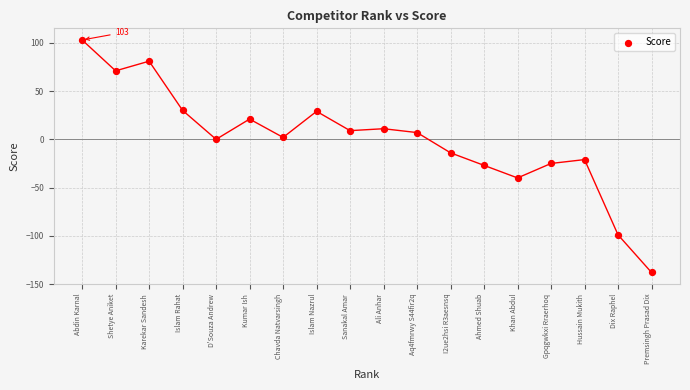

What is the range of X values (max minus min)?

17